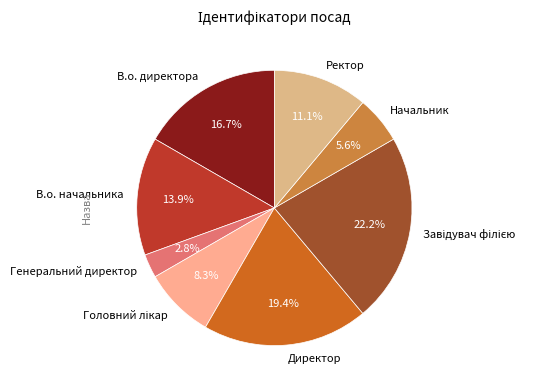

What is the total percentage of В.о. начальника and Генеральний директор?

16.7%